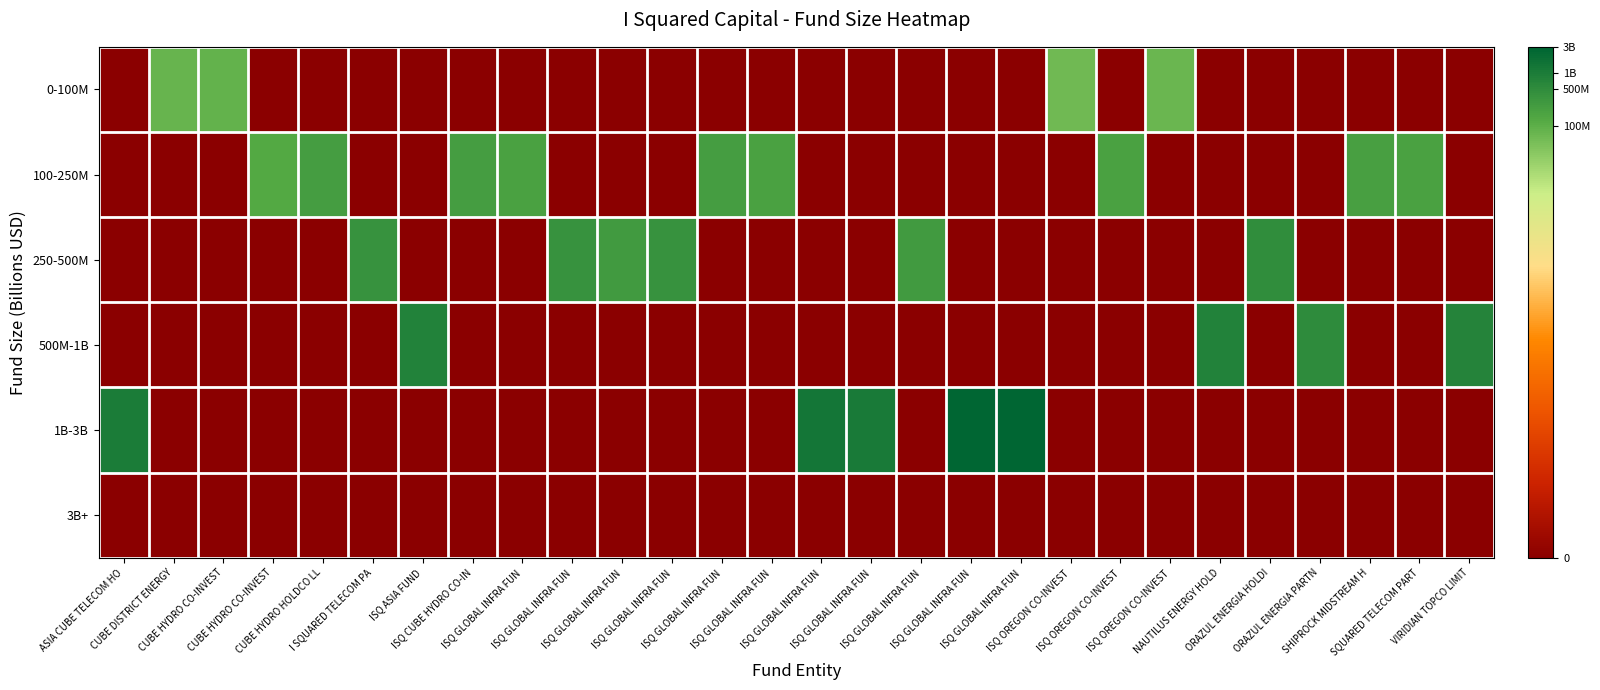

What is the spread (max minus min) of values at ISQ ASIA FUND?

8.9